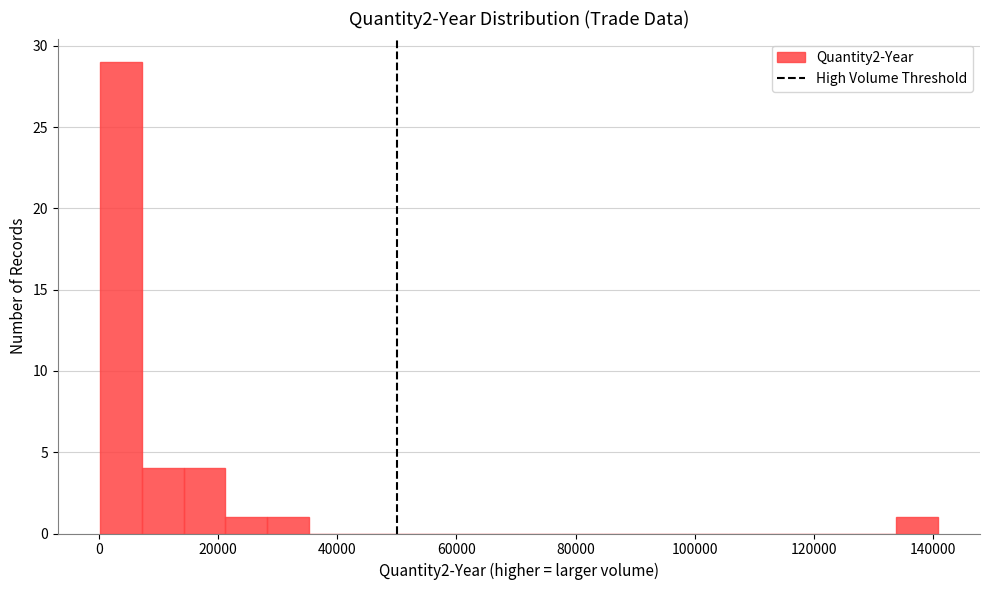

Read against the x-axis, roughly where is the centre of the tallest bar?

4000